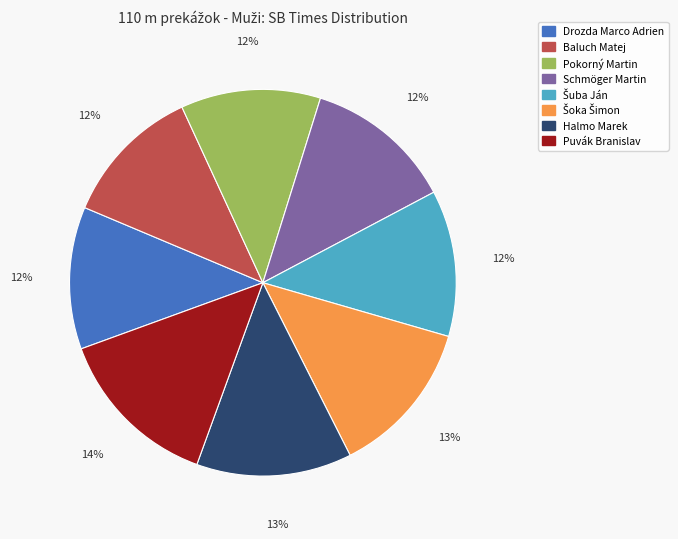

Which category has the biggest portion of the pie?

Puvák Branislav